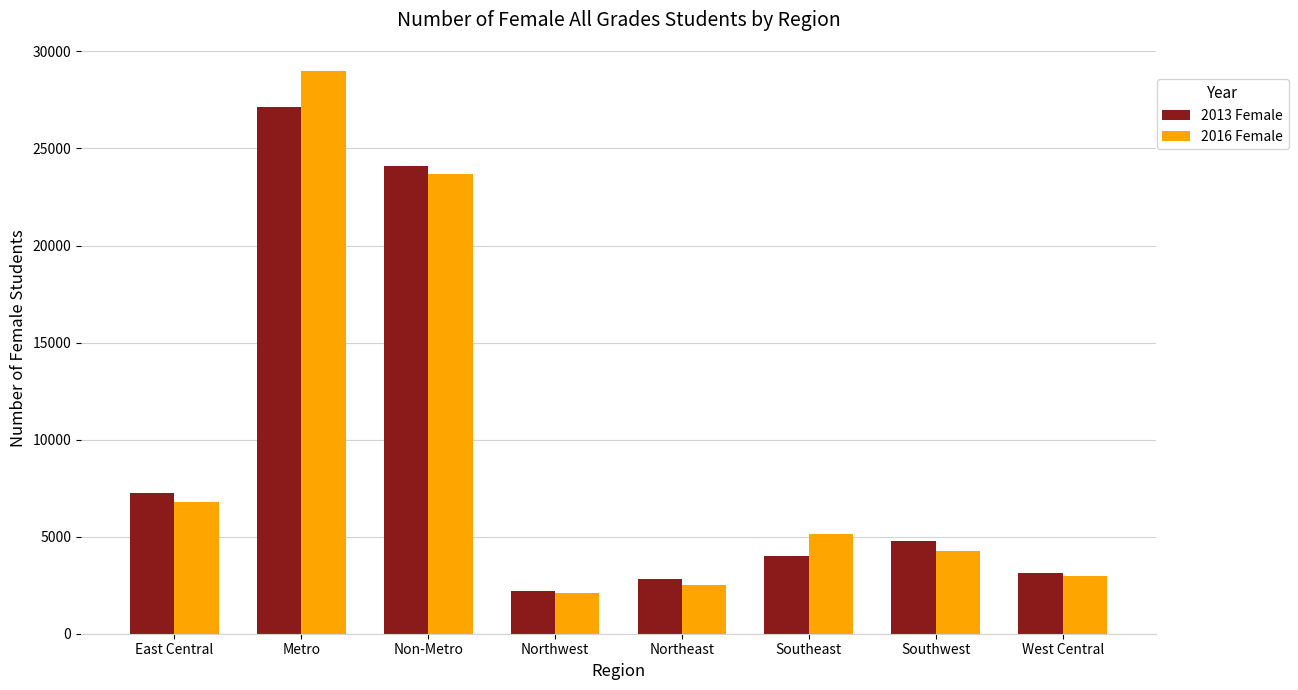

Rank the categories by 2016 Female value from highest to lowest.

Metro, Non-Metro, East Central, Southeast, Southwest, West Central, Northeast, Northwest